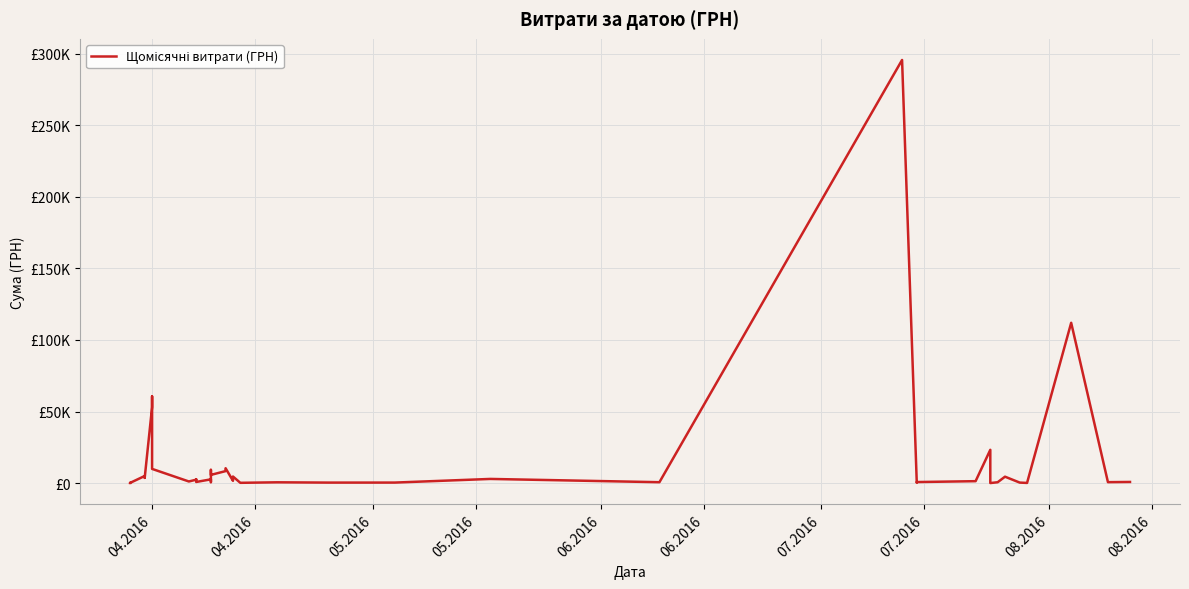

What is the maximum value shown in the chart?

295638.6